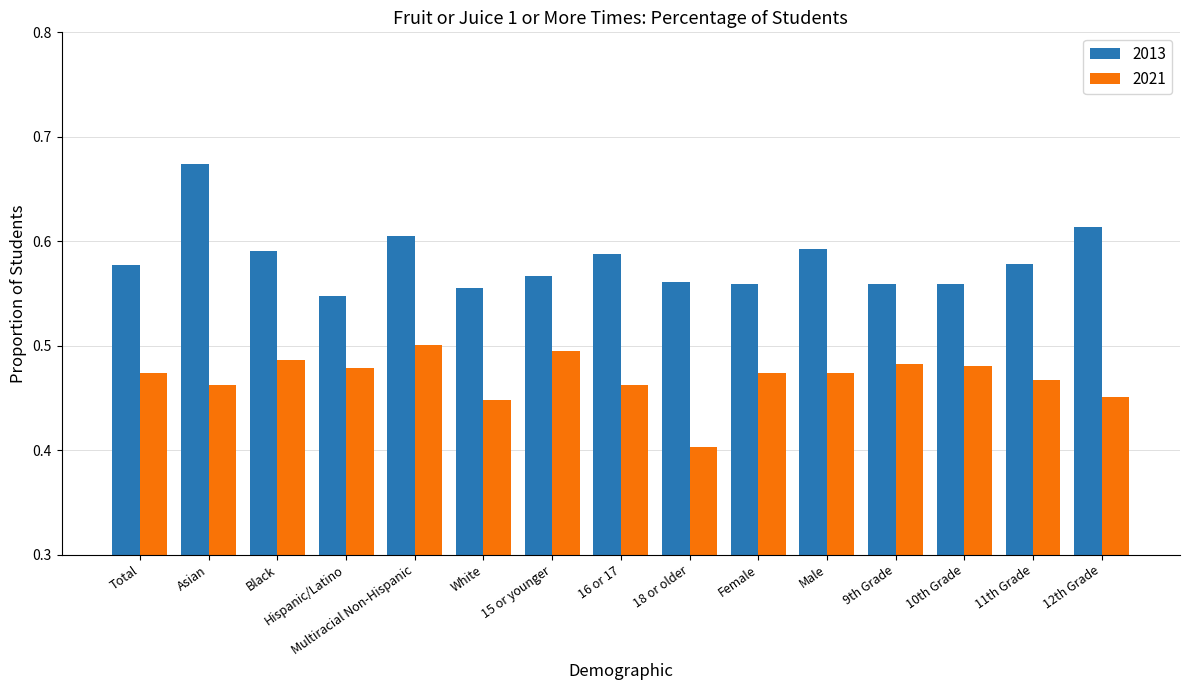

Which series has the largest range (max minus min)?

2013